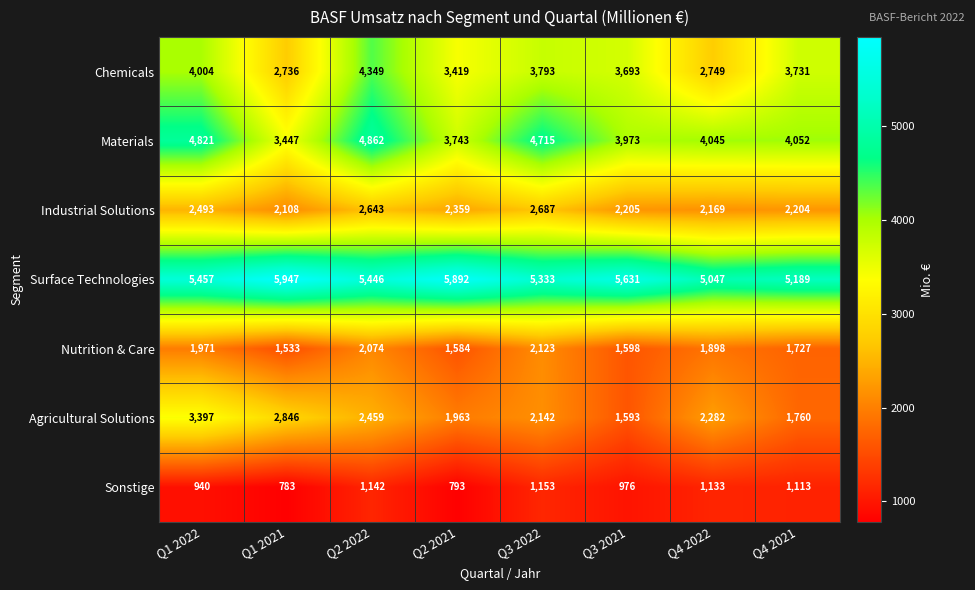

How many data points in Agricultural Solutions are less than 2282?

4